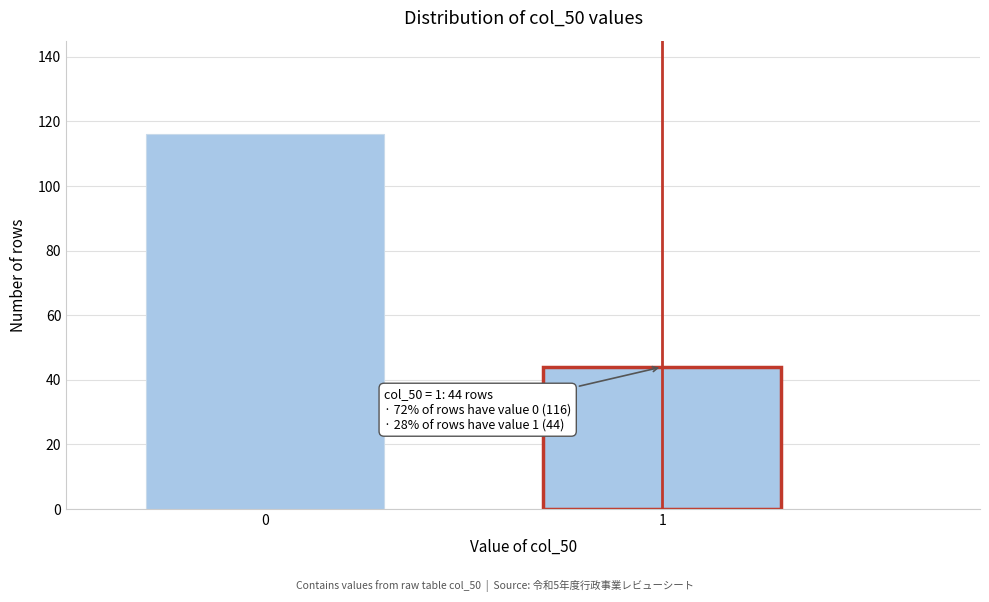

Reading left to right, transcribe all the data shown in this chart.

0=116	1=44